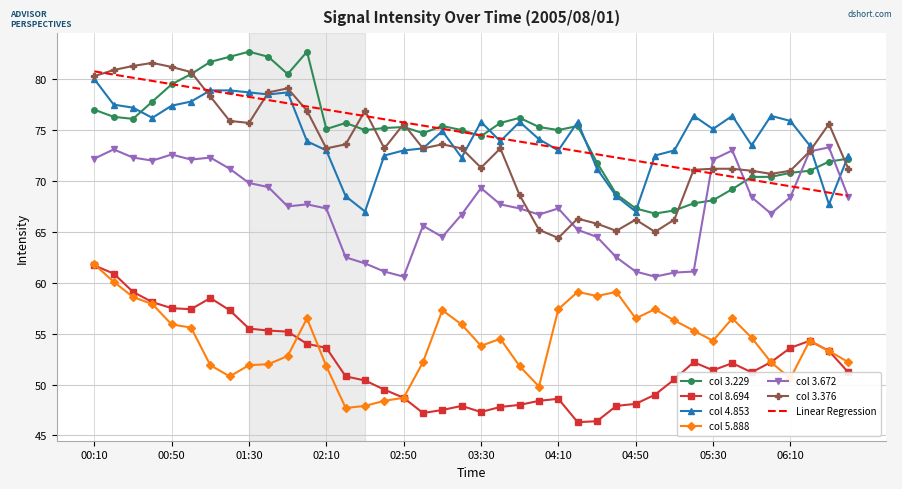

Which series has the largest range (max minus min)?

col 3.376